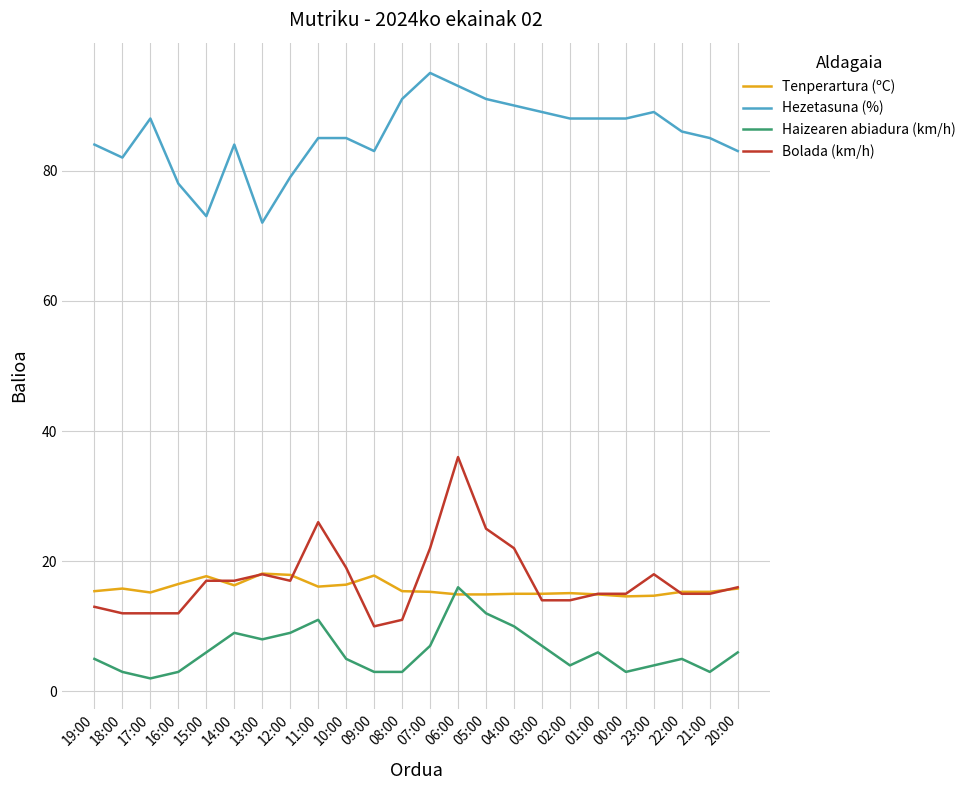

What position from the right is 17:00?

22